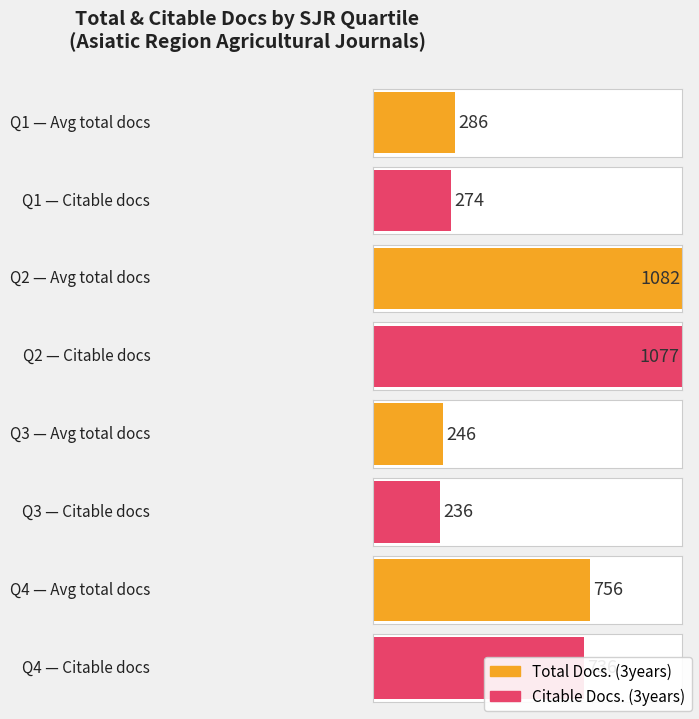

At which label is Total Docs. (3years) closest to 1557?

Q2